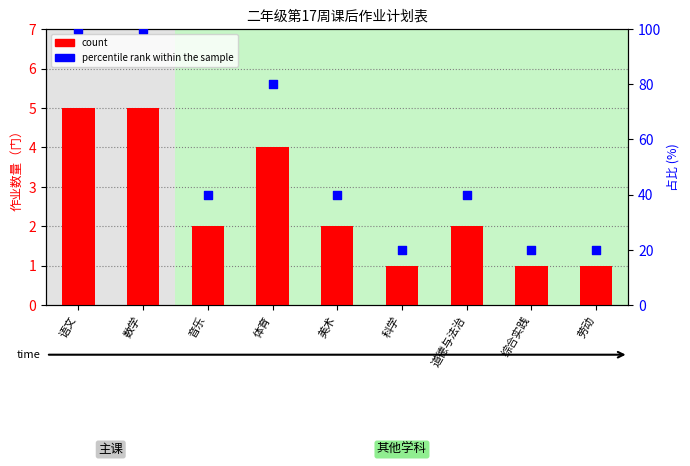

Which series reaches the minimum Y coordinate?

count